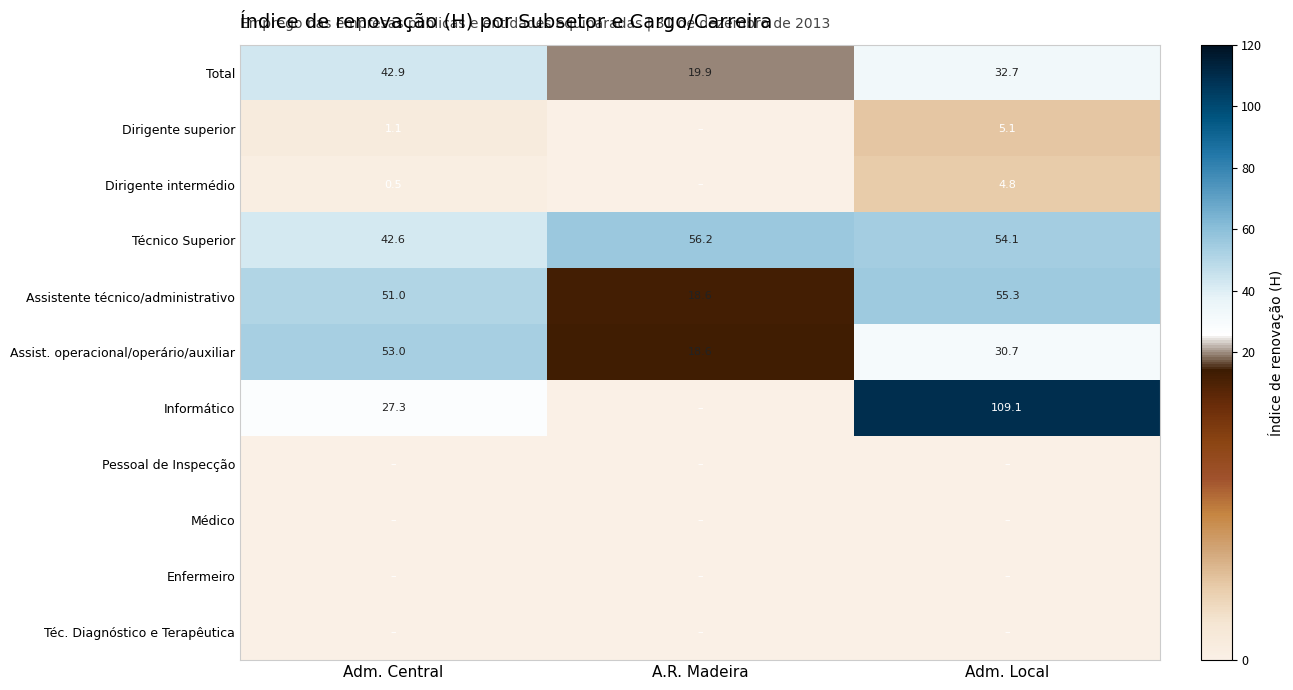

What is the difference between the maximum and second lowest values in the Assist. operacional/operário/auxiliar series?

22.3